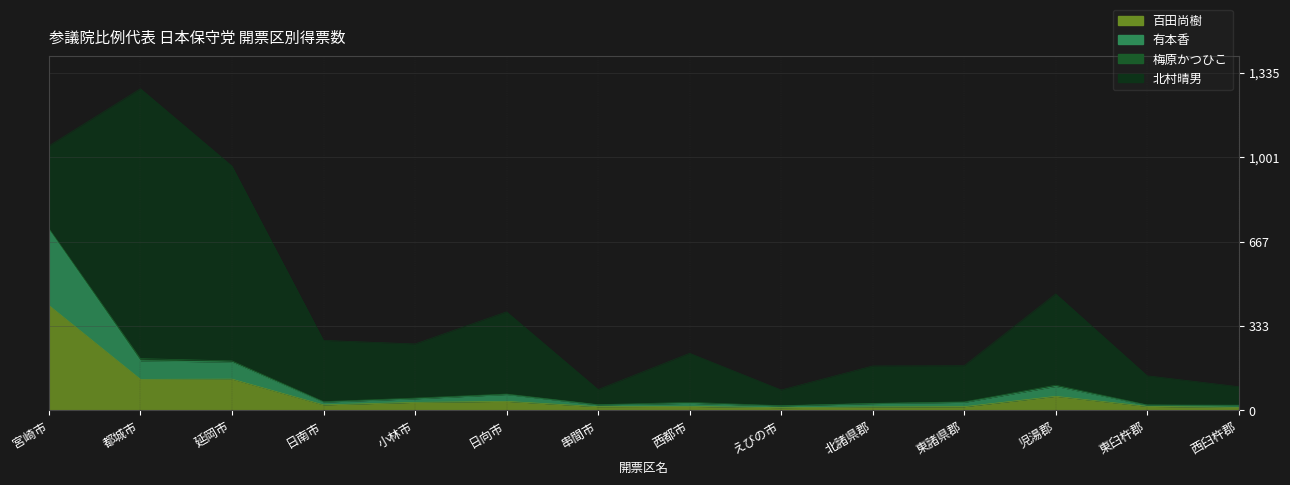

True or false: 有本香 has a value of 19 at 西臼杵郡.

True